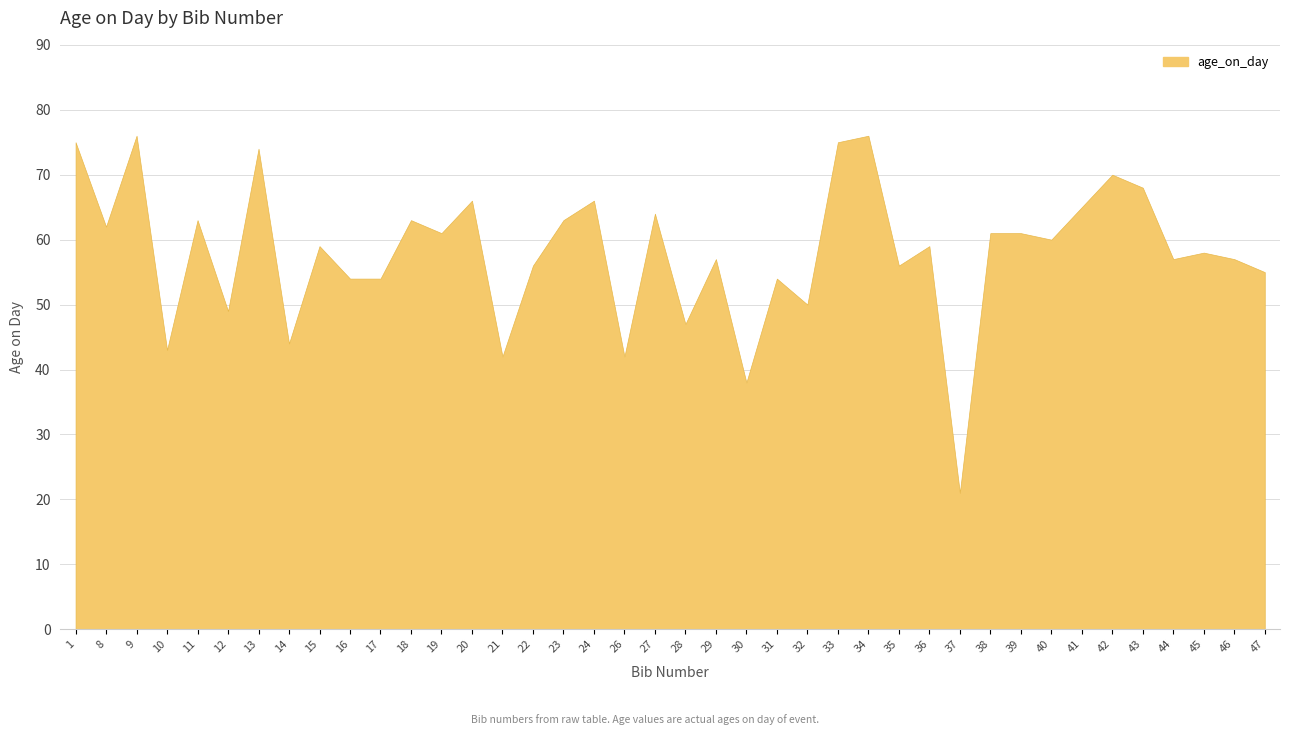

Rank the categories by value from lowest to highest.

37, 30, 21, 26, 10, 14, 28, 12, 32, 16, 17, 31, 47, 22, 35, 29, 44, 46, 45, 15, 36, 40, 19, 38, 39, 8, 11, 18, 23, 27, 41, 20, 24, 43, 42, 13, 1, 33, 9, 34